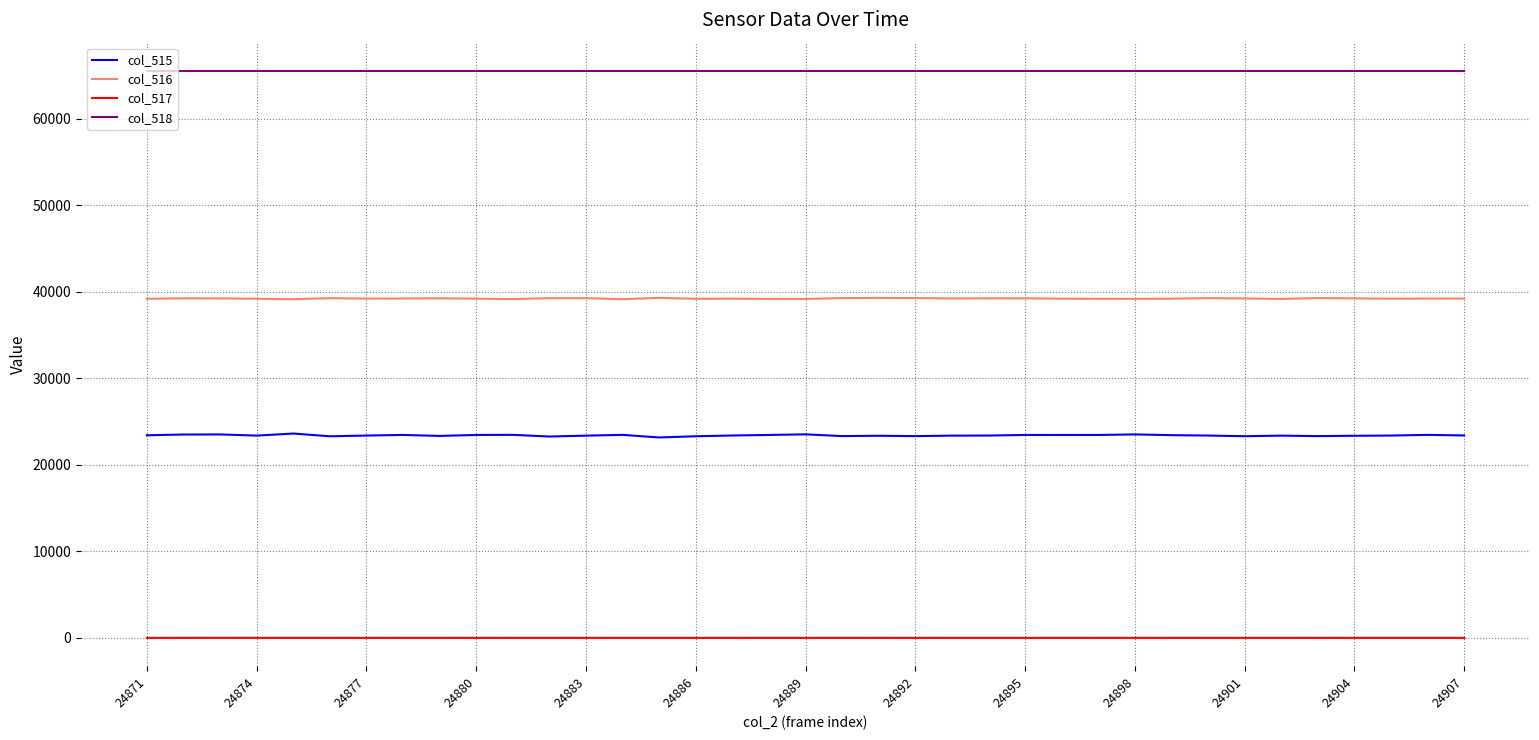

Does the chart have visible grid lines?

Yes